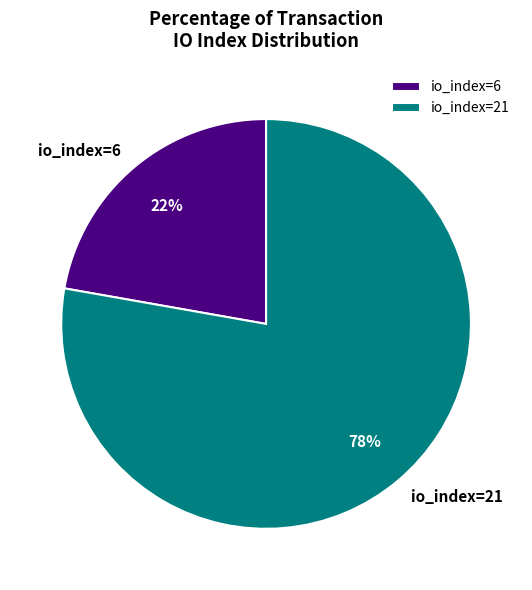

What is the smallest slice in the pie chart?

io_index=6